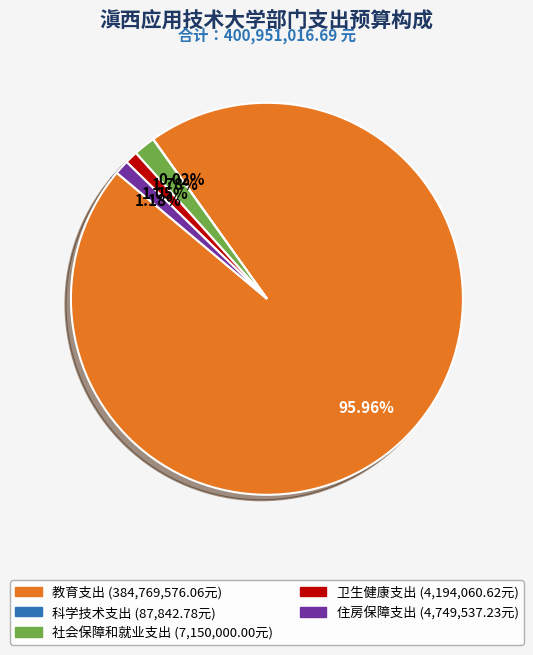

What is the ratio of the value at 社会保障和就业支出 to the value at 卫生健康支出?

1.7